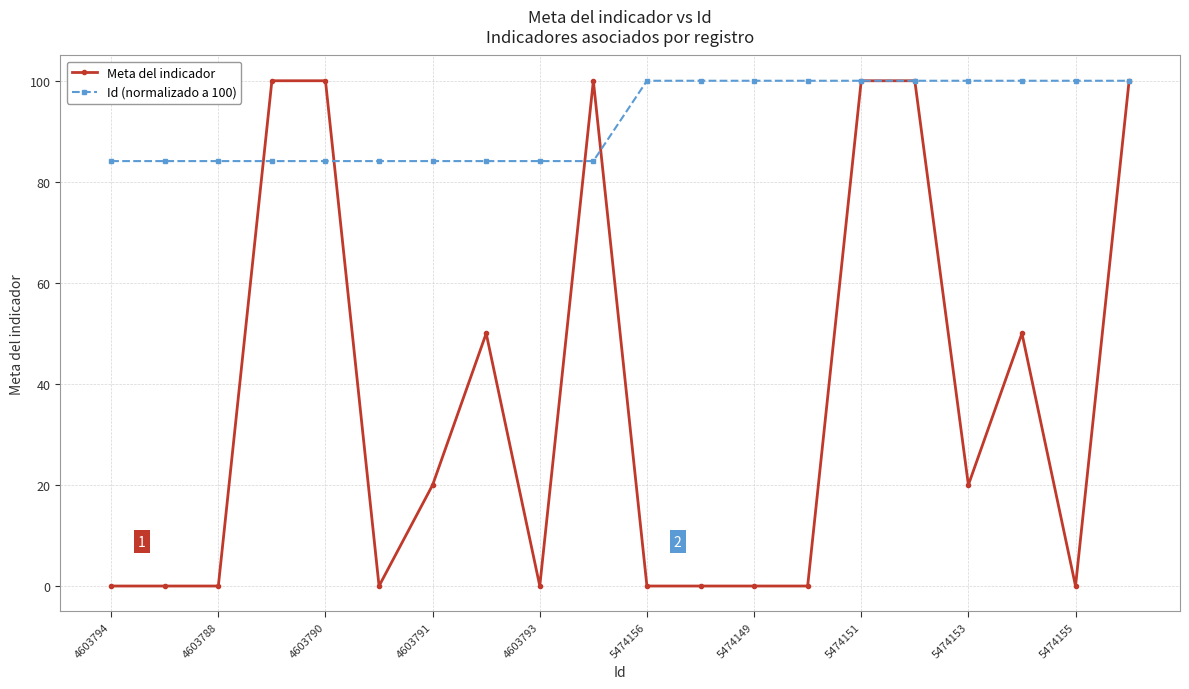

Which series has the largest range (max minus min)?

Meta del indicador